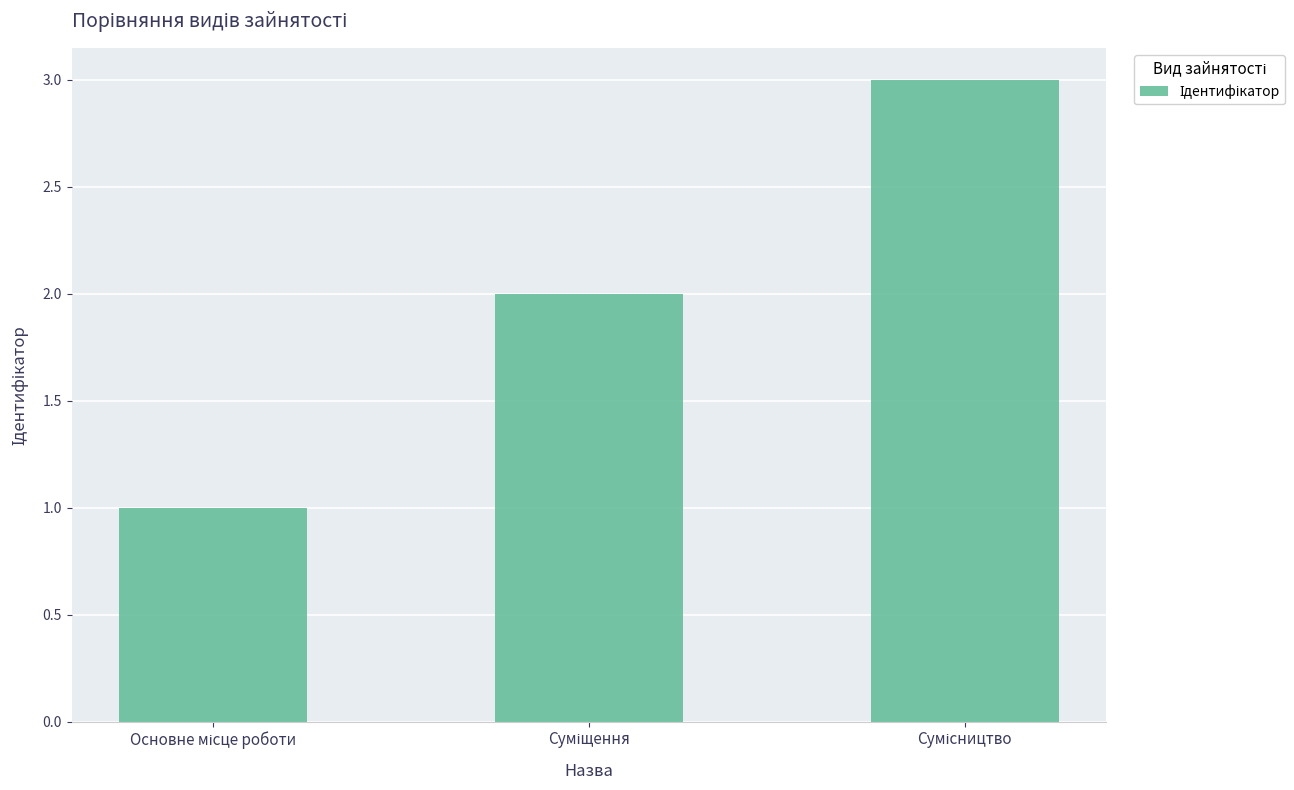

How many bars are there in total?

3